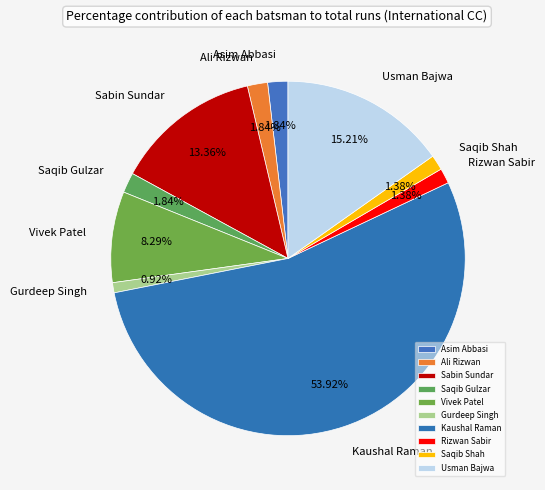

Combined, what portion of the pie is Gurdeep Singh and Saqib Shah?

2.3%